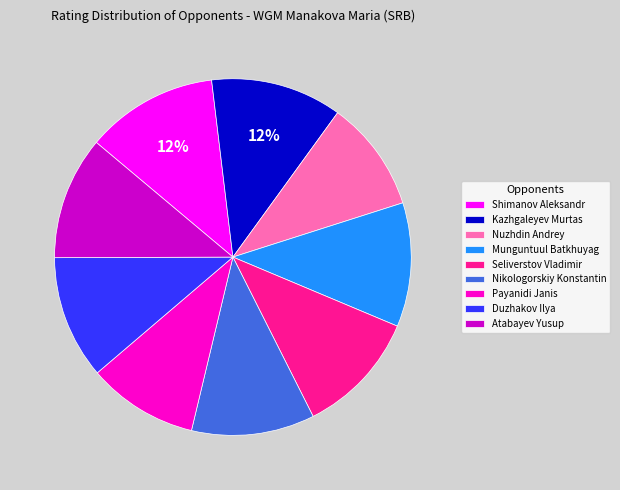

Is there any slice that represents more than half of the pie?

No